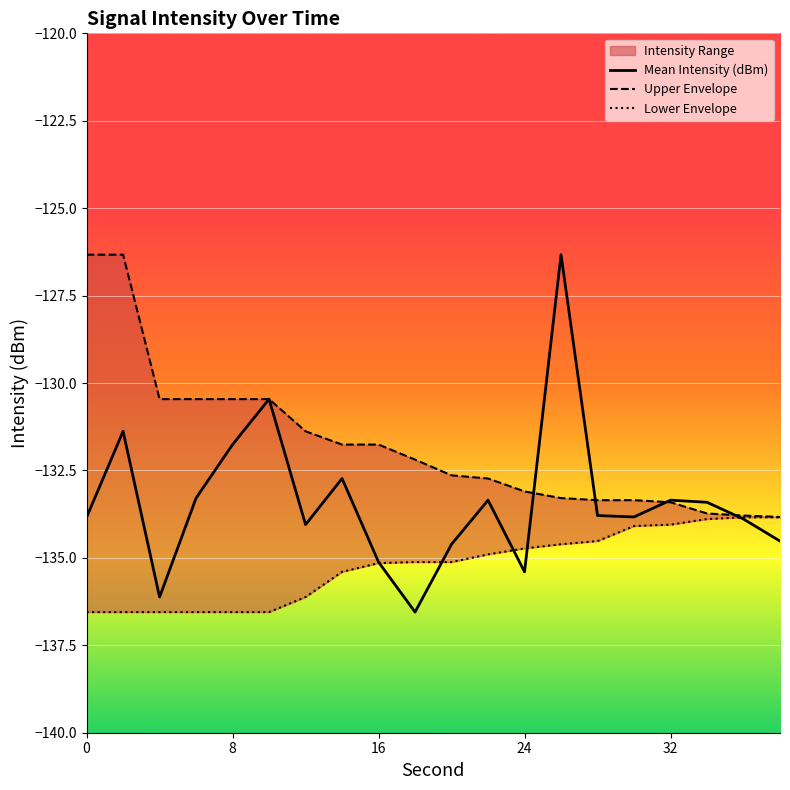

At how many categories does at least one series exceed -129?

3